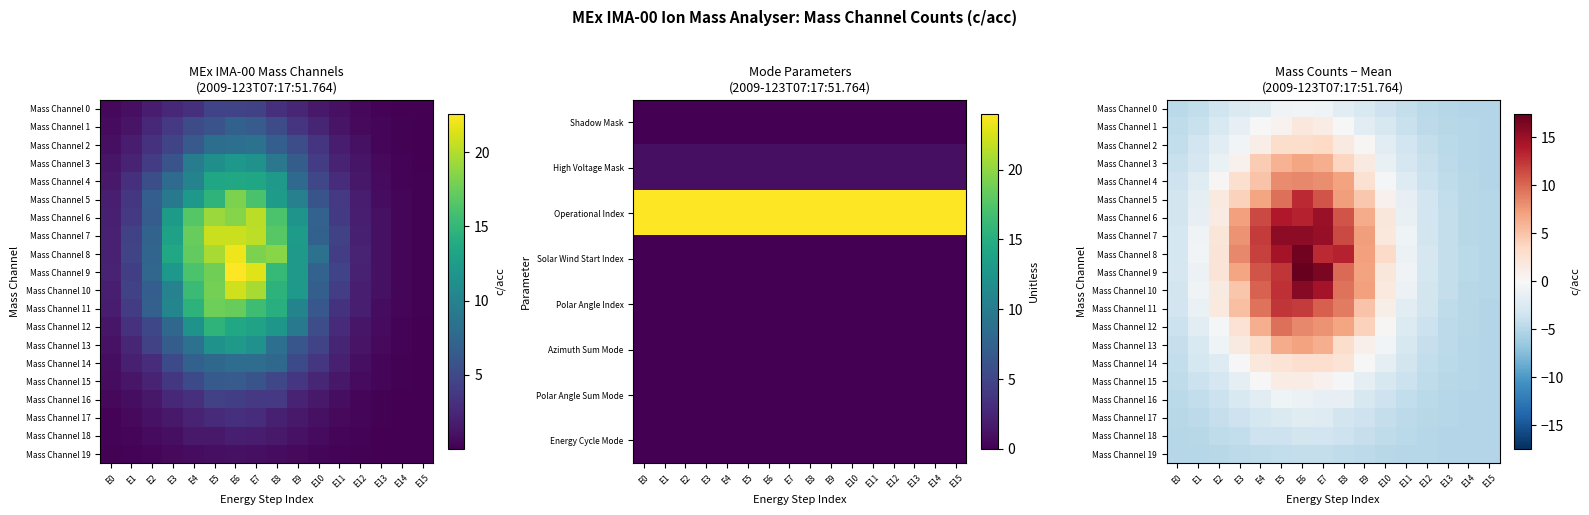

True or false: Mass Channel 14 has a value of -8.5 at E15.

False